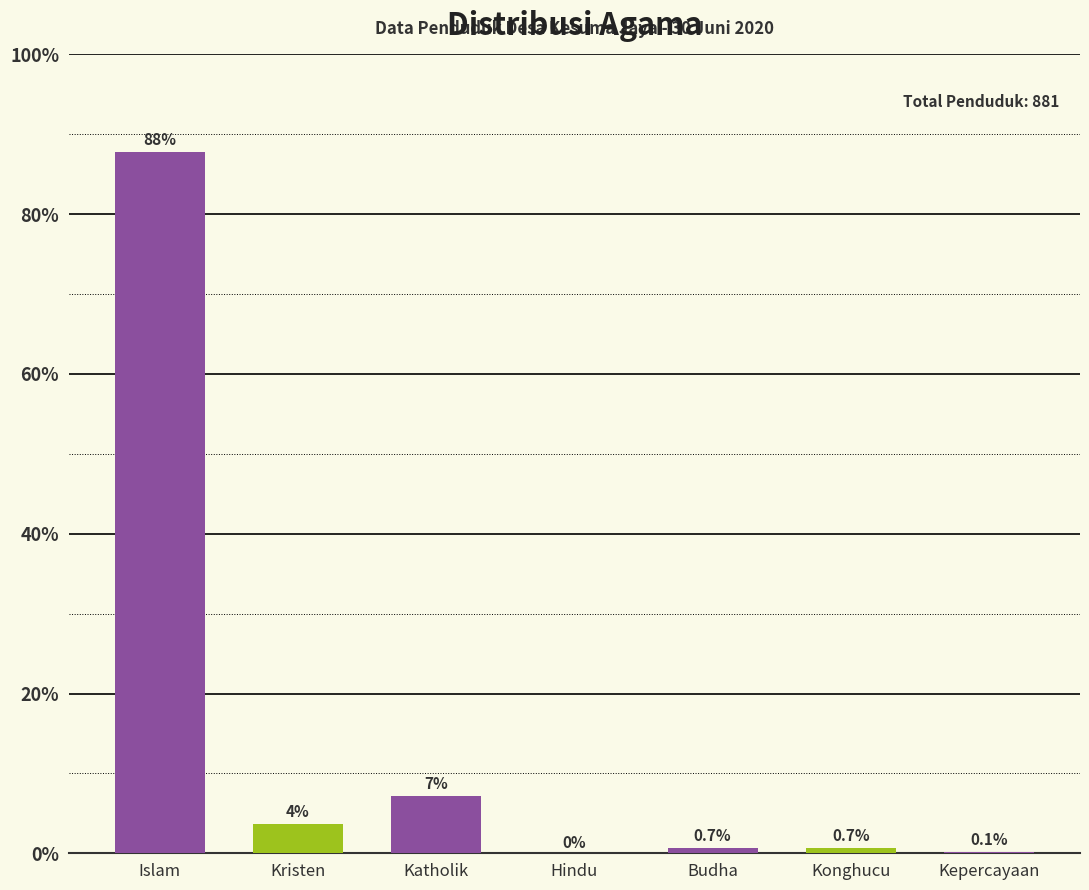

Which label corresponds to the largest value in the chart?

Islam